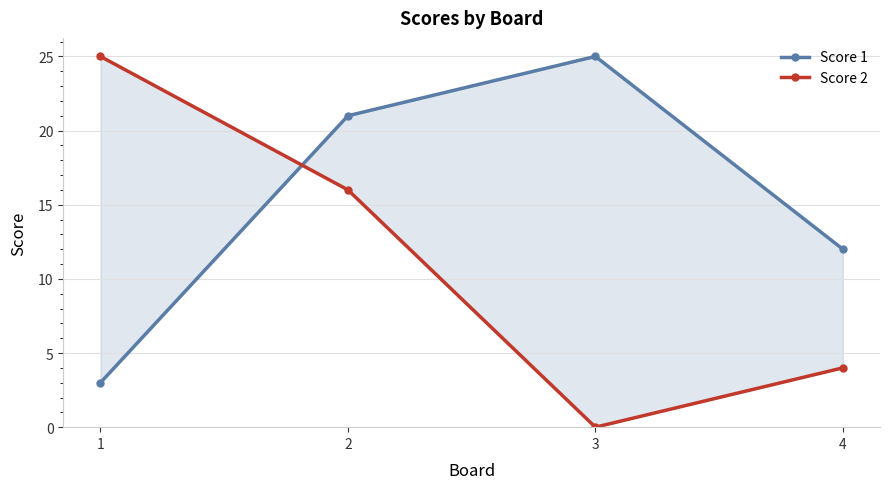

How many interior local valleys does the Score 2 series have?

1